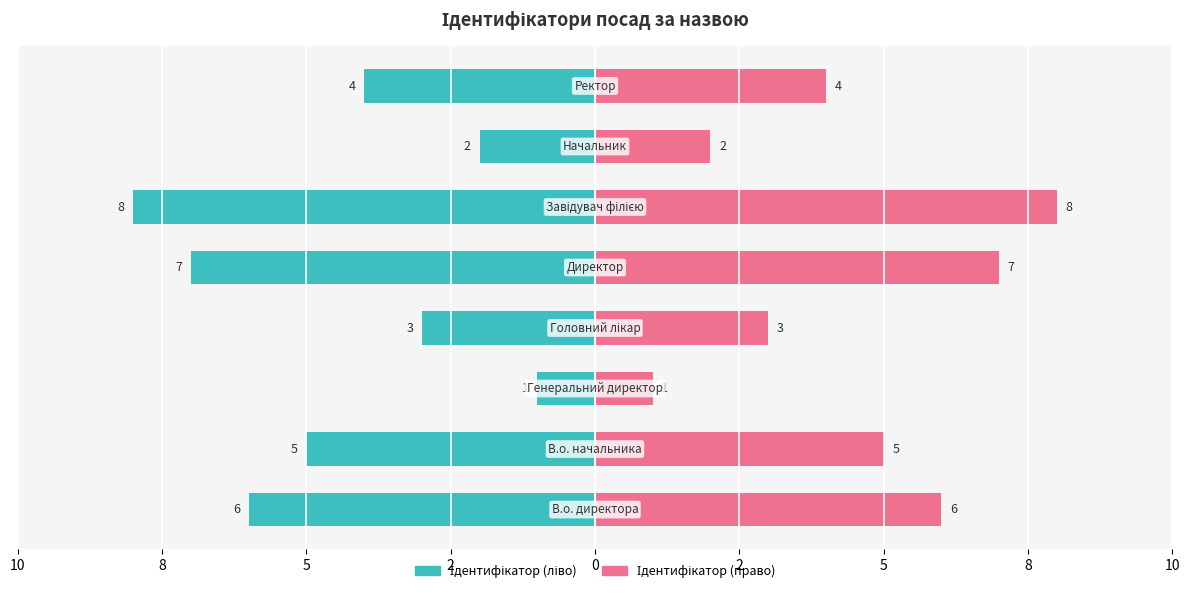

Reading left to right, extract all data points from this chart.

Ідентифікатор (ліво): 10=-6	8=-5	5=-1	2=-3	0=-7	2=-8	5=-2	8=-4
Ідентифікатор (право): 10=6	8=5	5=1	2=3	0=7	2=8	5=2	8=4